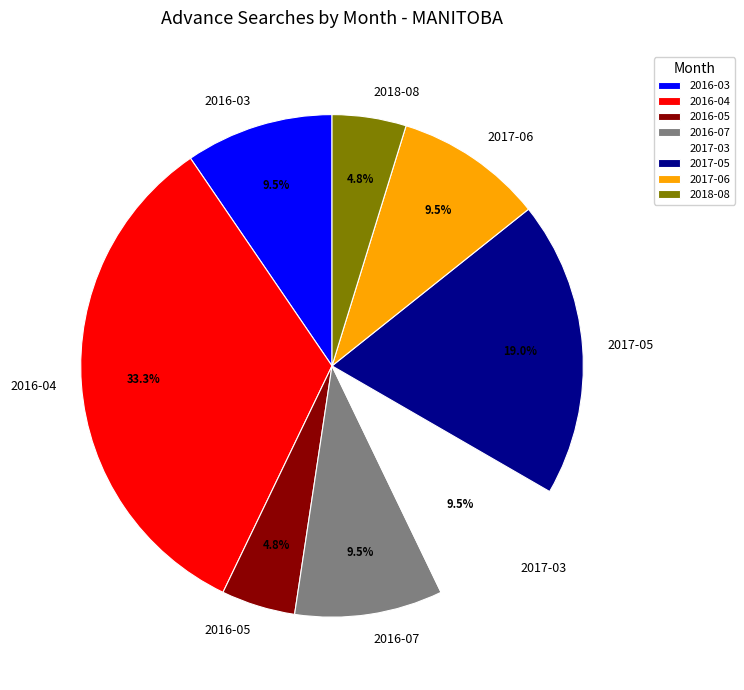

How much of the chart is everything except 2016-04?

66.7%